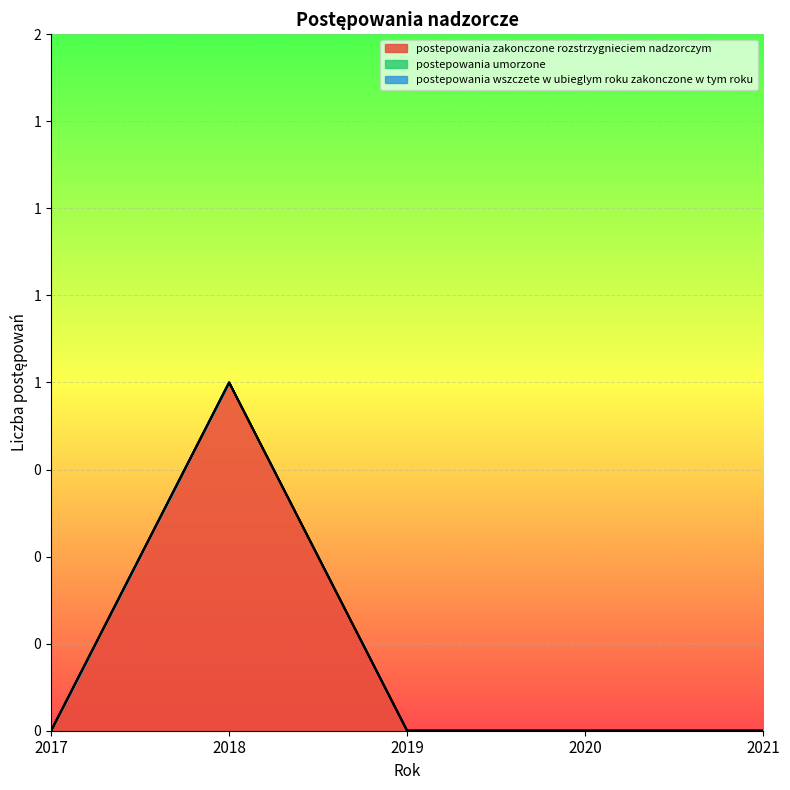

True or false: postepowania_umorzone and postepowania_zakonczone_rozstrzygnieciem_nadzorczym cross at least once.

False